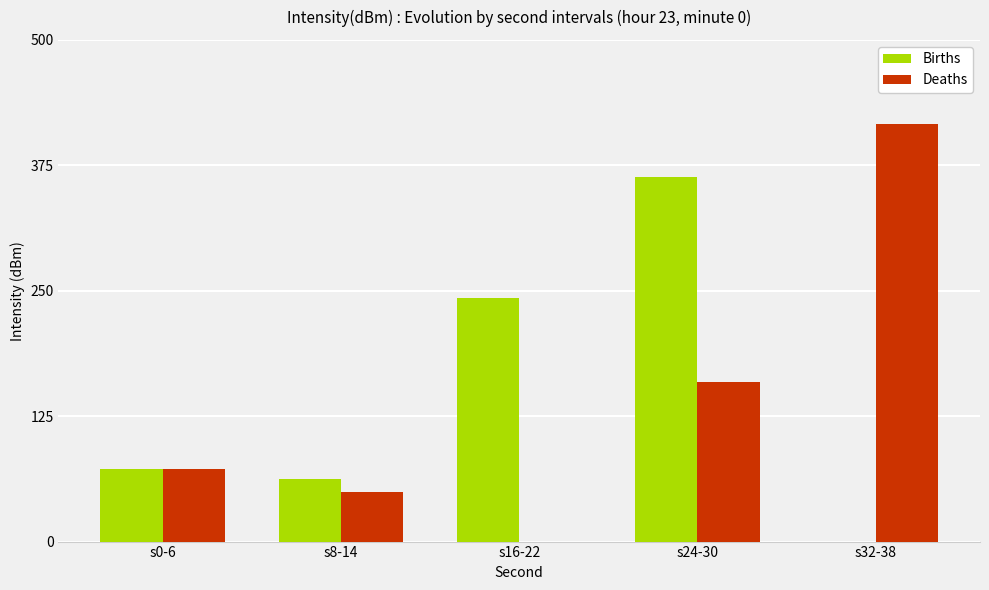

What is the total value across all series at s16-22?

243.1